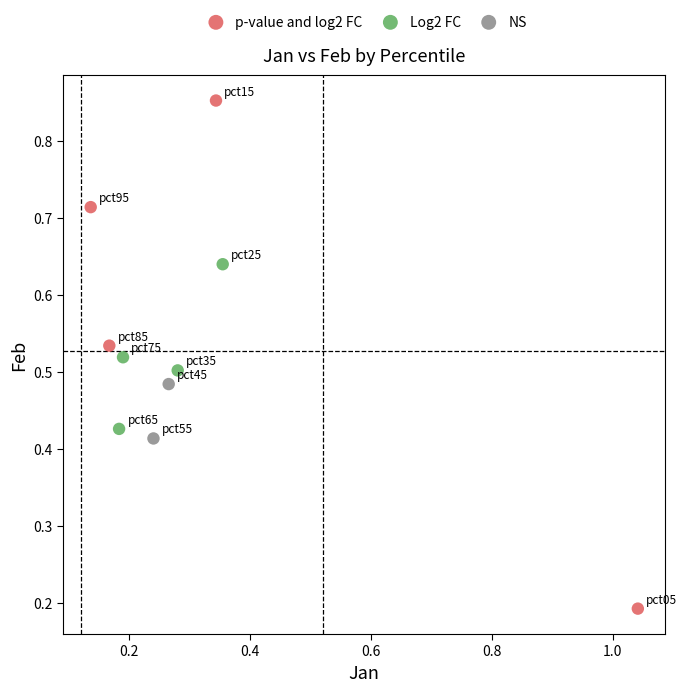

What are all the series names shown in the legend?

p-value and log2 FC, Log2 FC, NS